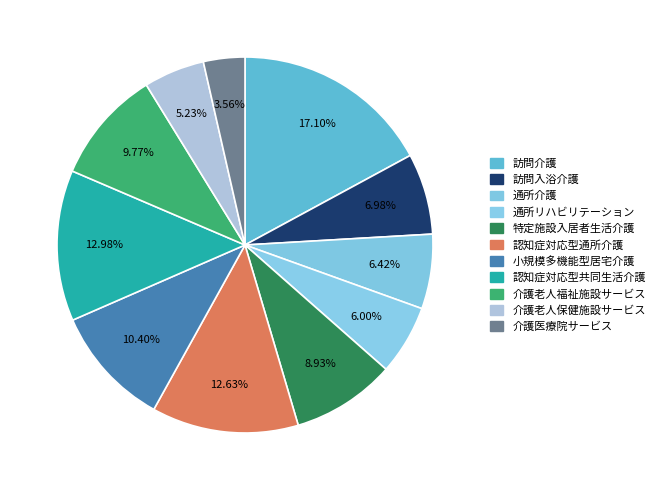

Combined, do 訪問介護 and 小規模多機能型居宅介護 account for over 50%?

No